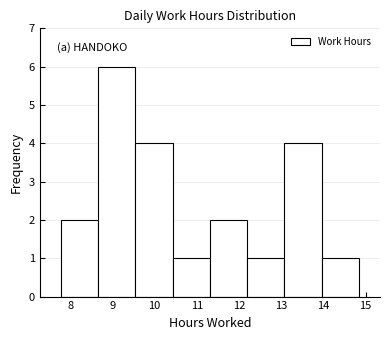

Reading left to right, transcribe this chart: for each bar, give the range it covers on the x-axis and its height. Neither the bar edges nor the heights are printed on the chart, so give them approximately, as read against the axes.

7.8 to 8.7: 2
8.7 to 9.5: 6
9.5 to 10.4: 4
10.4 to 11.3: 1
11.3 to 12.2: 2
12.2 to 13.1: 1
13.1 to 14.0: 4
14.0 to 14.8: 1